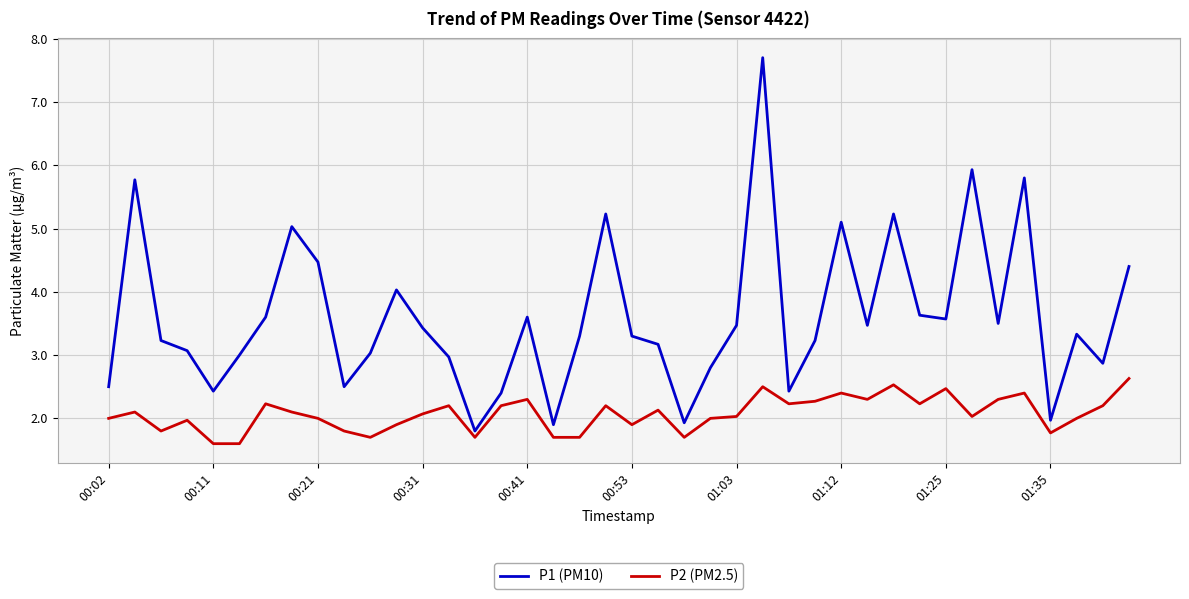

What is the smallest value displayed?

1.6